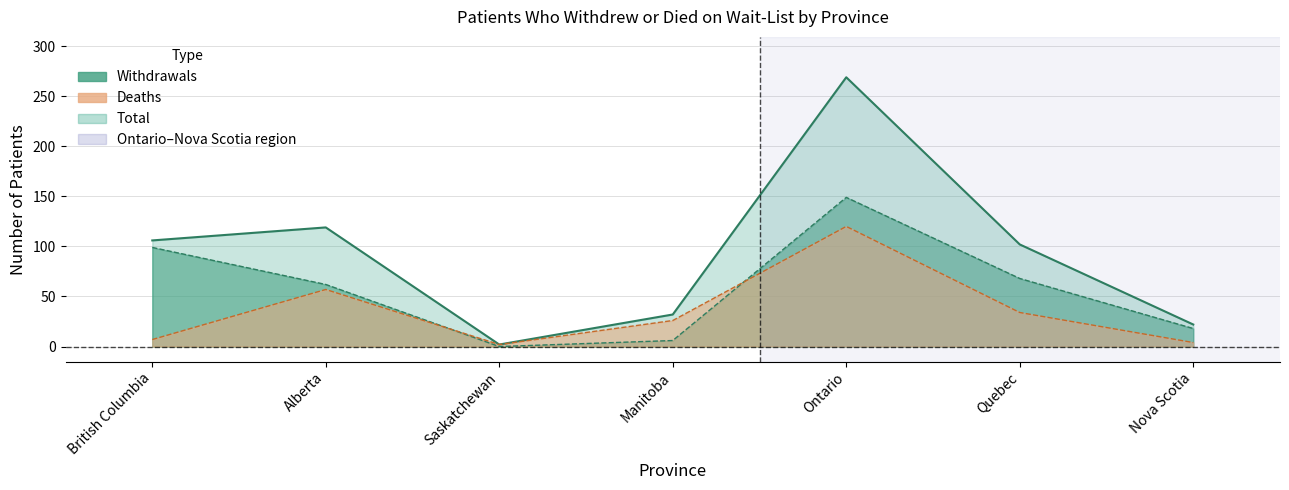

Does the chart have visible grid lines?

Yes